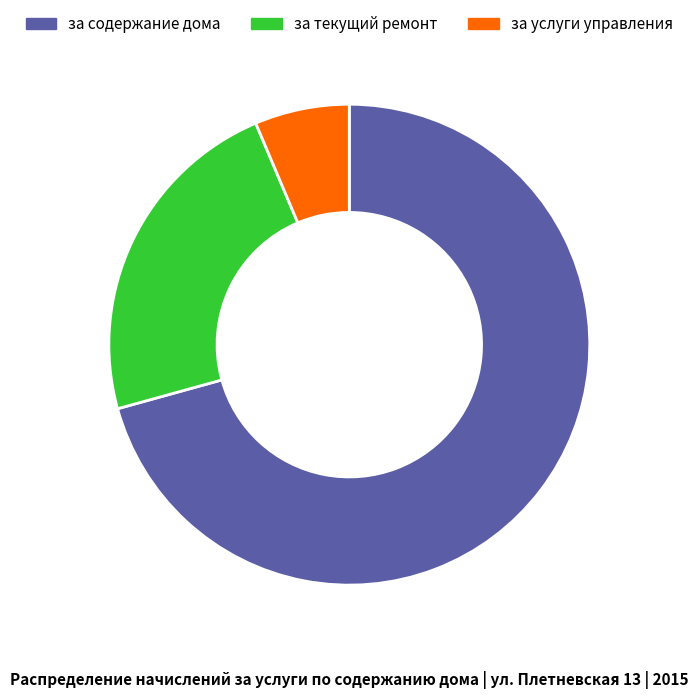

Does за содержание дома account for over 50% of the chart?

Yes